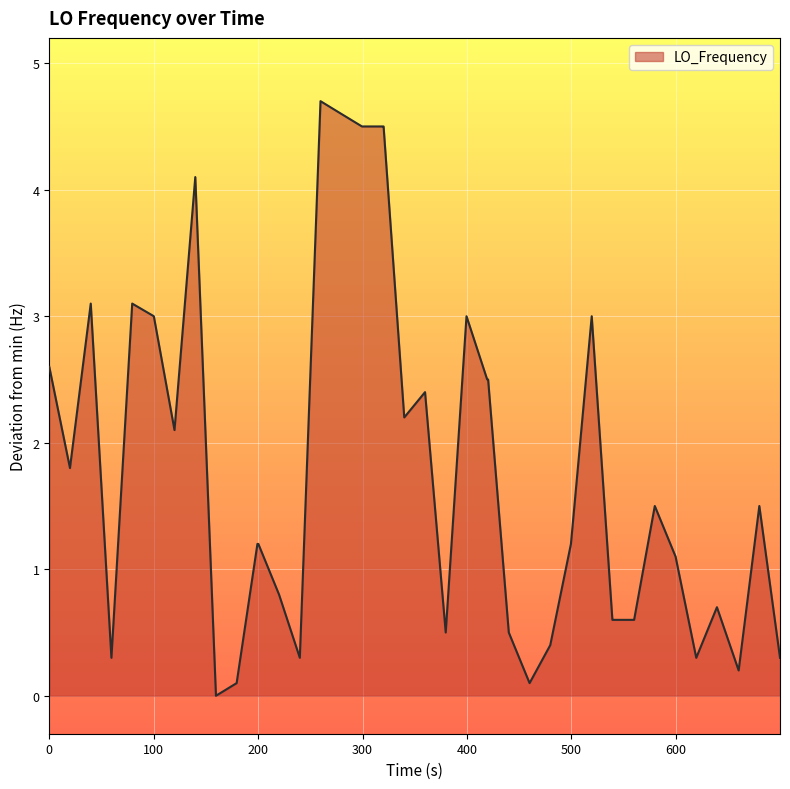

How many lines are shown in the chart?

1